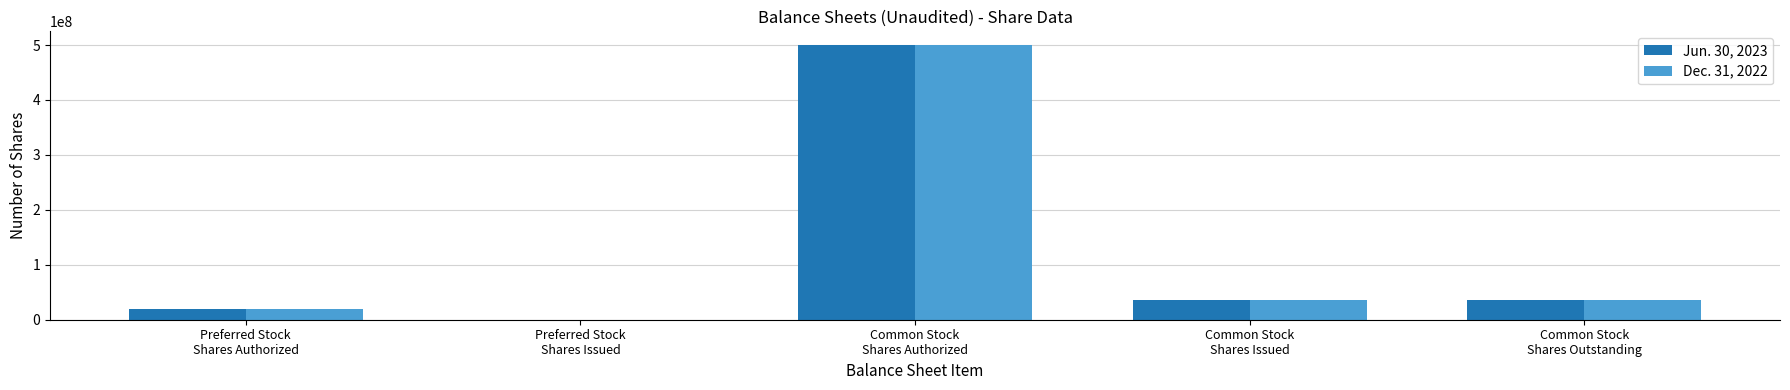

Reading left to right, transcribe all the data shown in this chart.

Jun. 30, 2023: Preferred Stock
Shares Authorized=20000000	Preferred Stock
Shares Issued=0	Common Stock
Shares Authorized=500000000	Common Stock
Shares Issued=36603800	Common Stock
Shares Outstanding=36603800
Dec. 31, 2022: Preferred Stock
Shares Authorized=20000000	Preferred Stock
Shares Issued=0	Common Stock
Shares Authorized=500000000	Common Stock
Shares Issued=36603800	Common Stock
Shares Outstanding=36603800